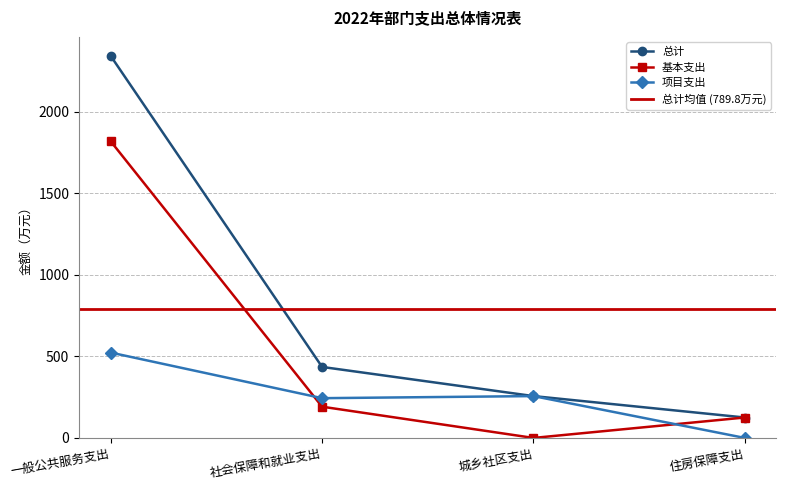

What is the difference between the 基本支出 values at 一般公共服务支出 and 社会保障和就业支出?

1626.9